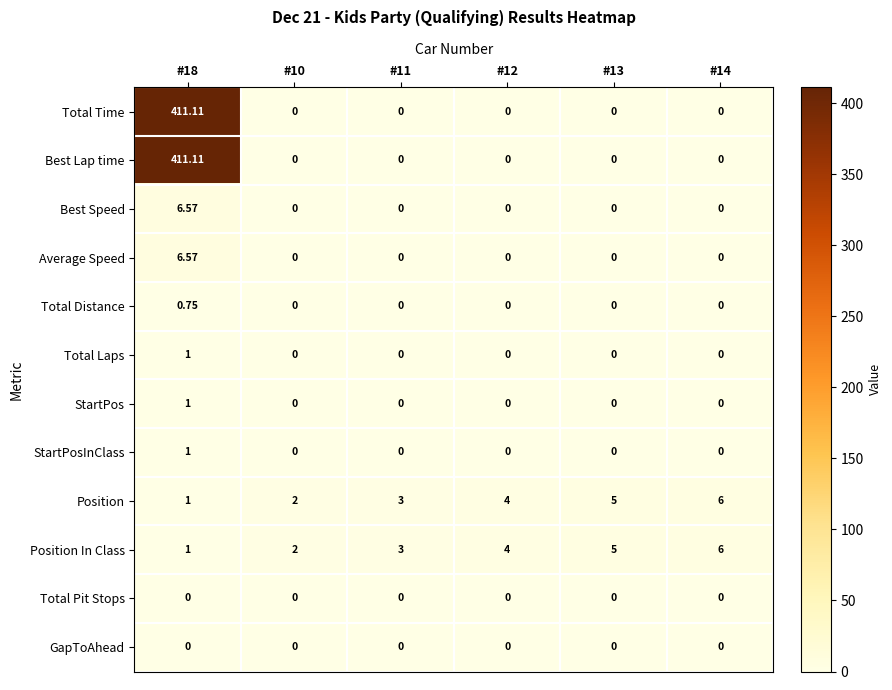

Is the value of Total Pit Stops at #13 greater than the value of Best Speed at #18?

No